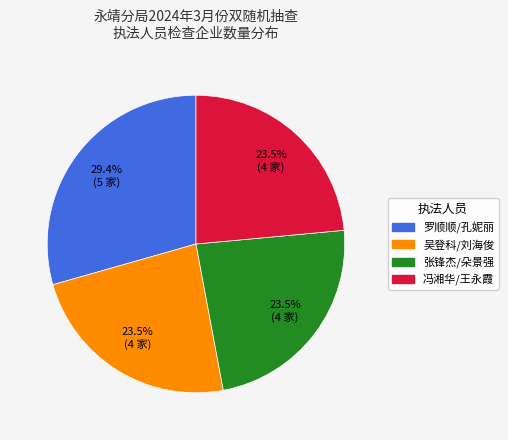

Is the sum of 冯湘华/王永霞 and 罗顺顺/孔妮丽 greater than half?

Yes